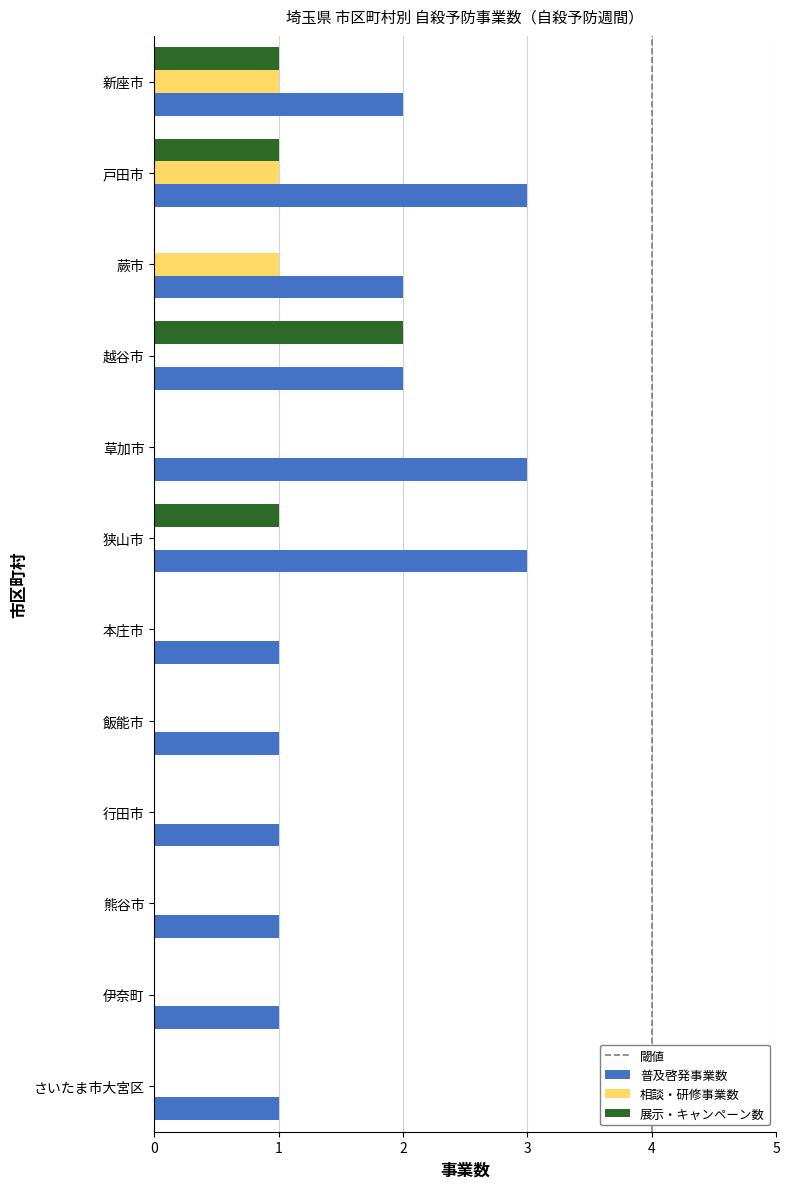

What is the sum of all 相談・研修事業数 values?

3